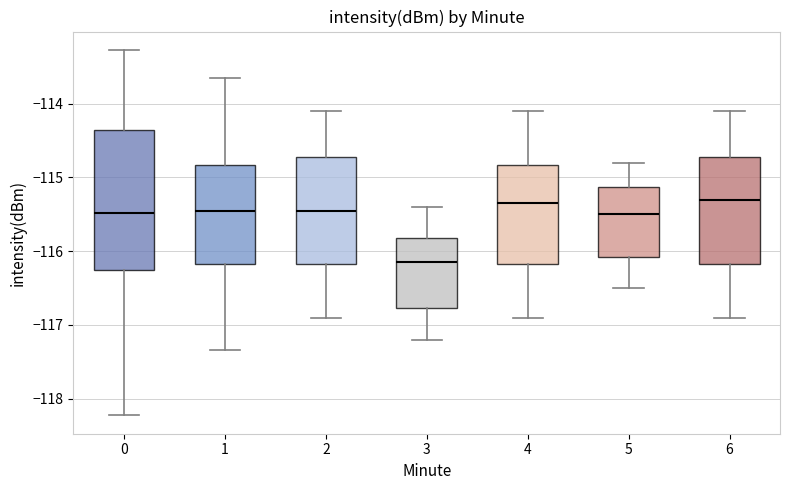

Comparing the boxes themselves (not the whiskers), which one is the tallest?

0